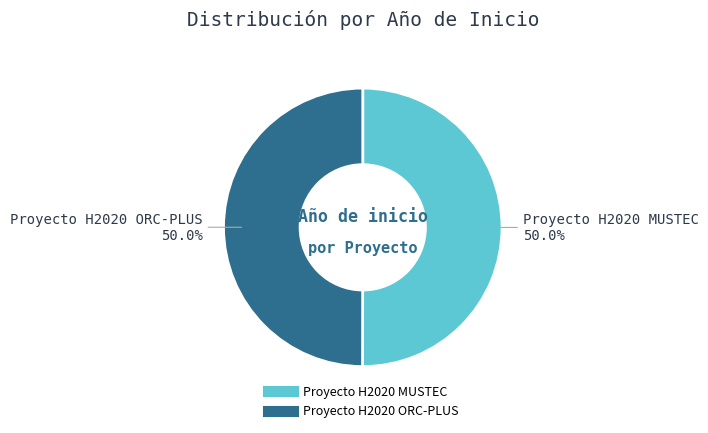

The Proyecto H2020 MUSTEC slice represents 64% of the pie. True or false?

False